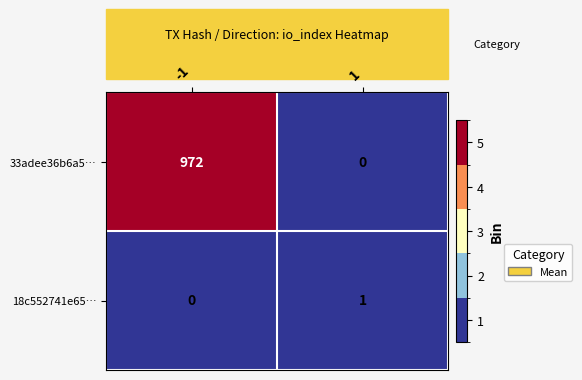

At which category does the chart reach its peak across all series?

-1